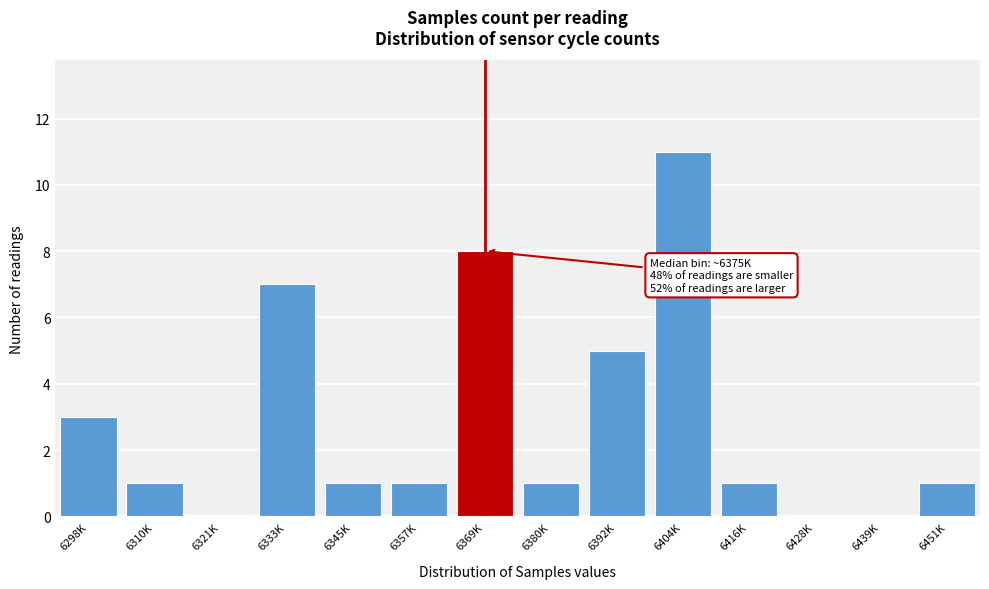

Reading left to right, what are all the values shown in this chart?

6298K=3	6310K=1	6321K=0	6333K=7	6345K=1	6357K=1	6369K=8	6380K=1	6392K=5	6404K=11	6416K=1	6428K=0	6439K=0	6451K=1